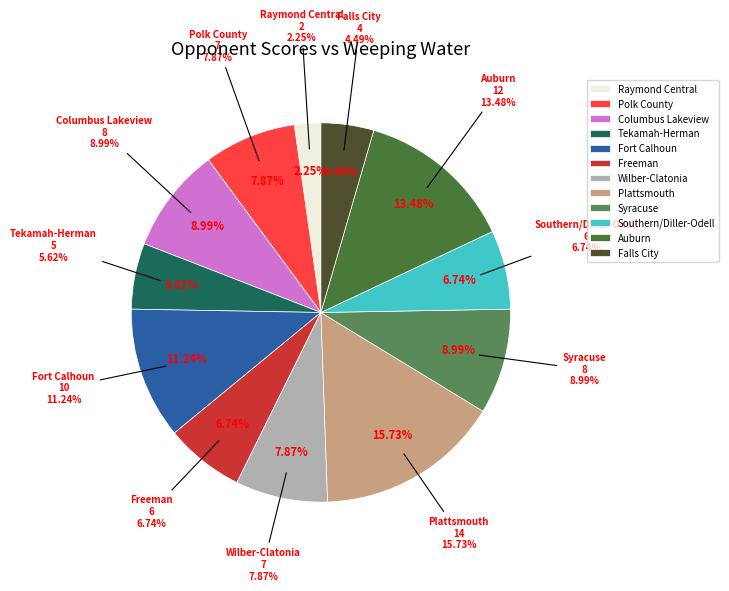

How much of the chart is everything except Polk County?

92.1%